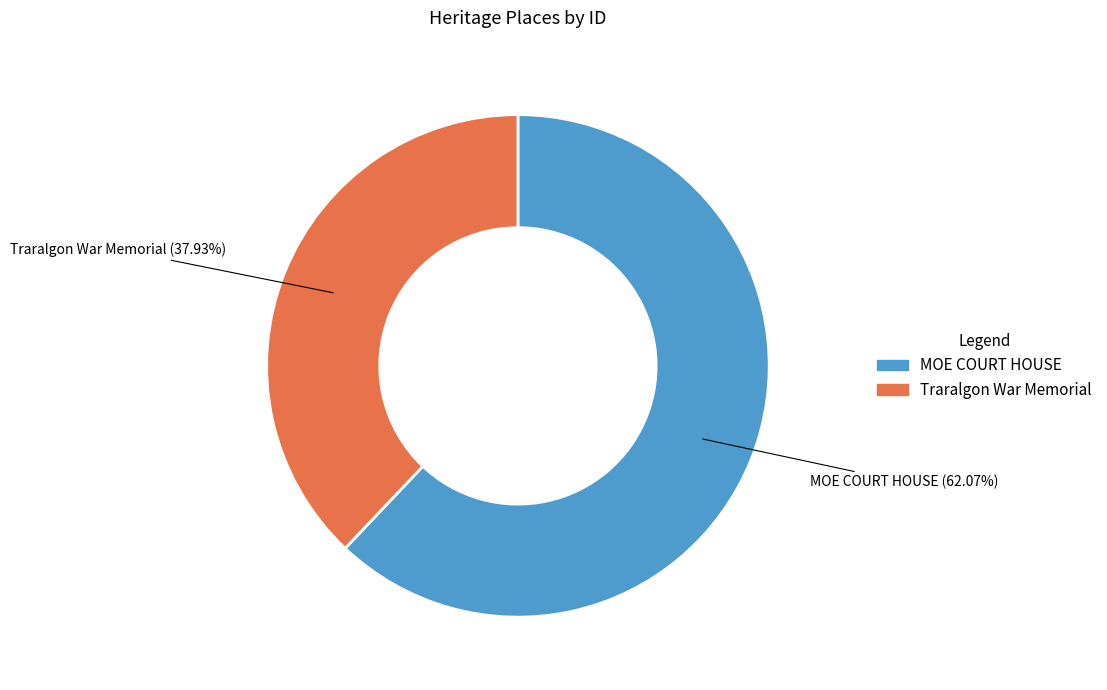

Is there any slice that represents more than half of the pie?

Yes